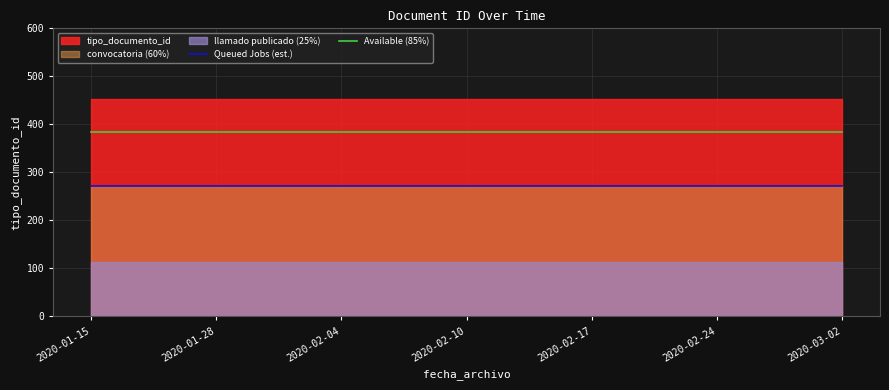

List the labels in order of Available (85%) value, largest first.

2020-01-15, 2020-01-28, 2020-02-04, 2020-02-10, 2020-02-17, 2020-02-24, 2020-03-02